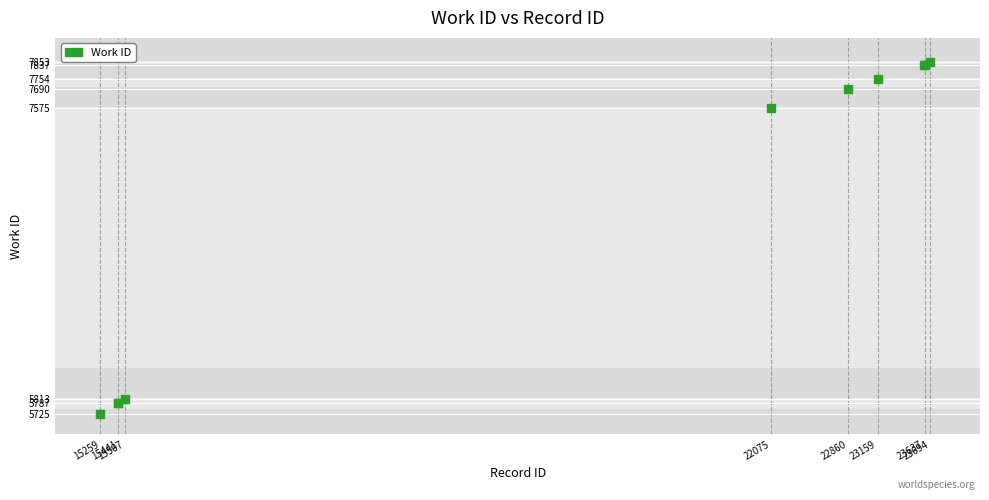

What Y value in the scatter plot is closest to 6789?

7575